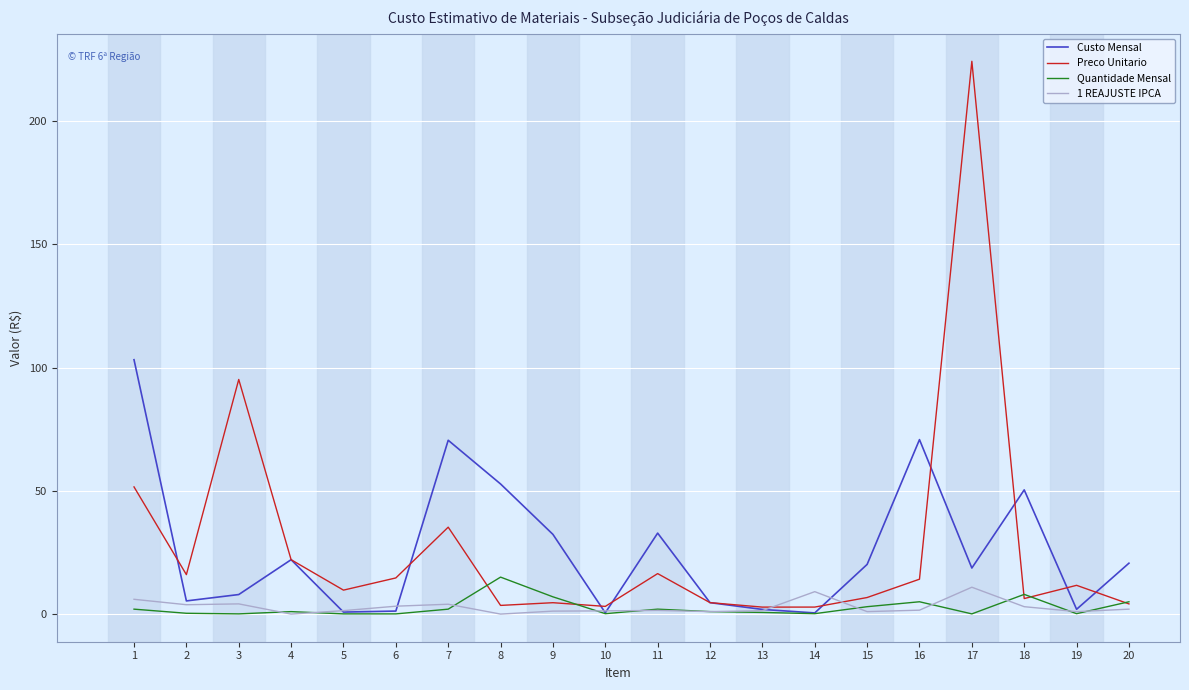

At how many categories does at least one series exceed 217?

1